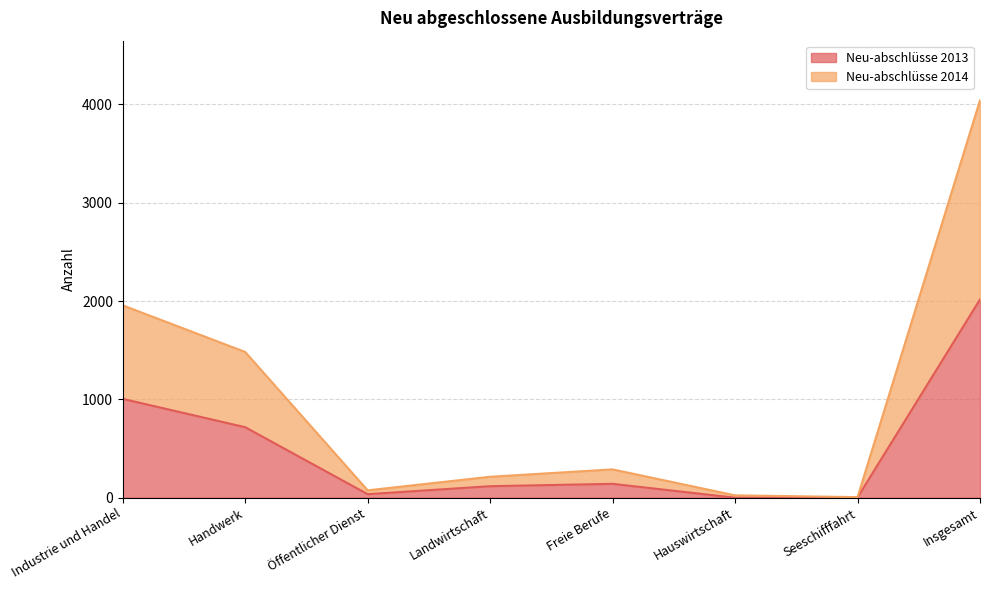

Between Handwerk and Landwirtschaft, which series saw the biggest shift?

Neu-abschlüsse 2014